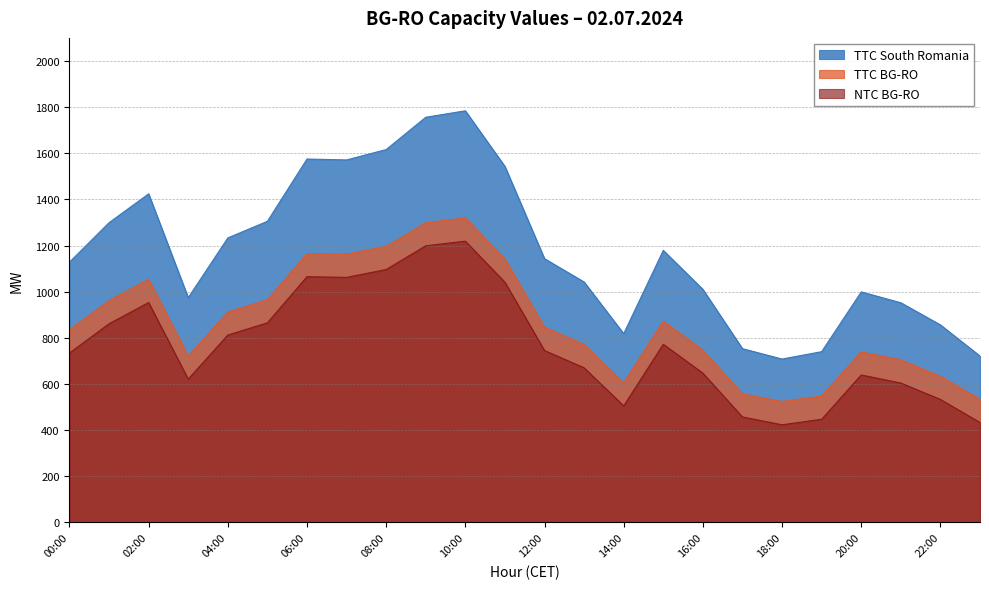

Between 12:00 and 23:00, which series saw the biggest shift?

TTC South Romania